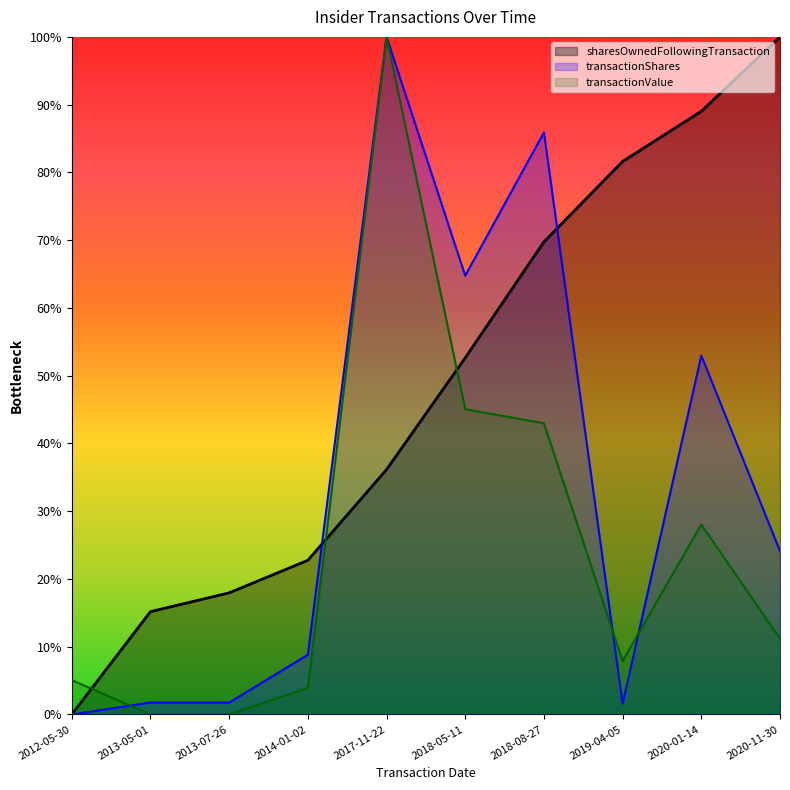

What is the label of the 9th point from the left?

2020-01-14